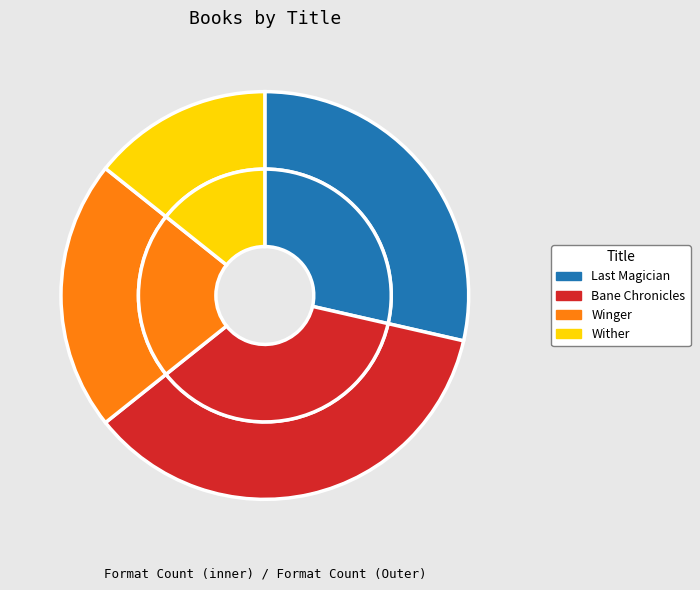

To the nearest percent, what percentage of the pie is Winger?

21%